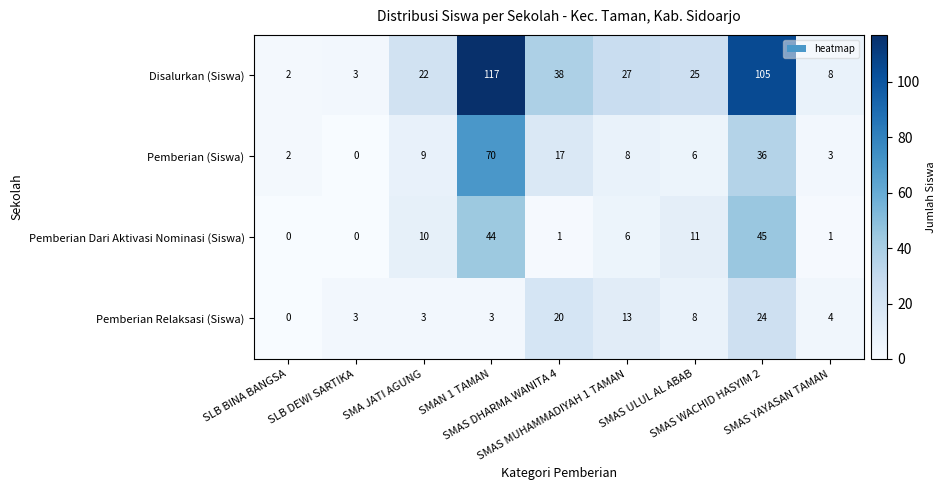

Which series has the largest range (max minus min)?

Disalurkan (Siswa)